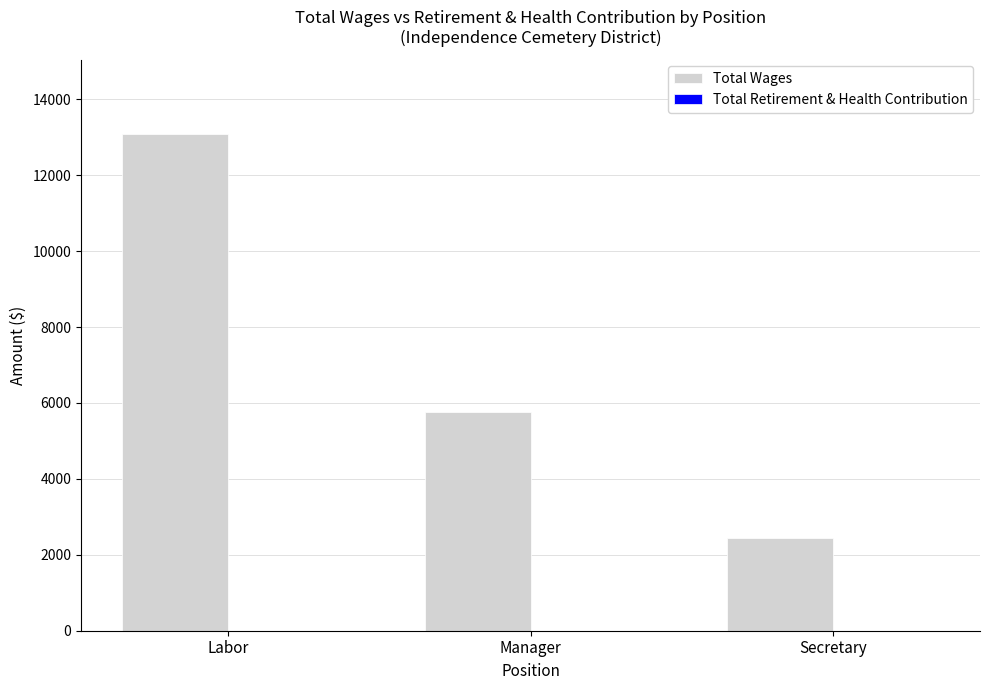

What is the difference between the values at Secretary and Manager?

3325